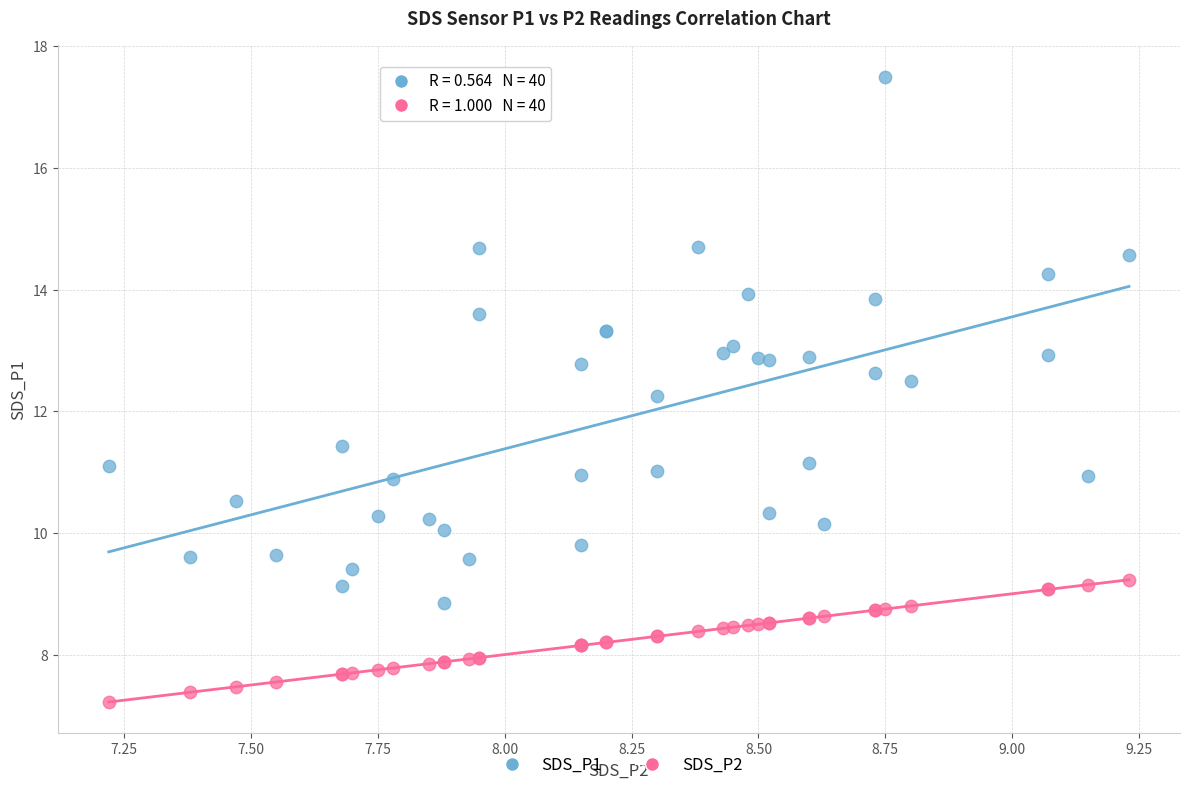

Which series contains the lowest Y value?

SDS_P2